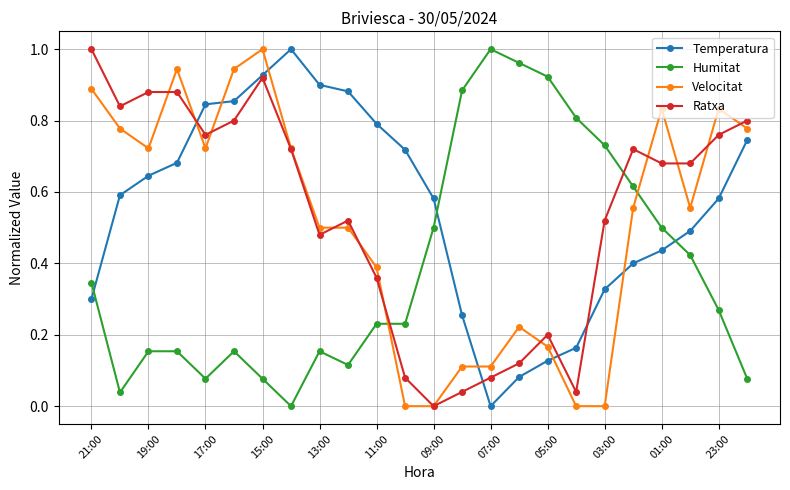

How many times do Temperatura and Humitat cross each other?

3